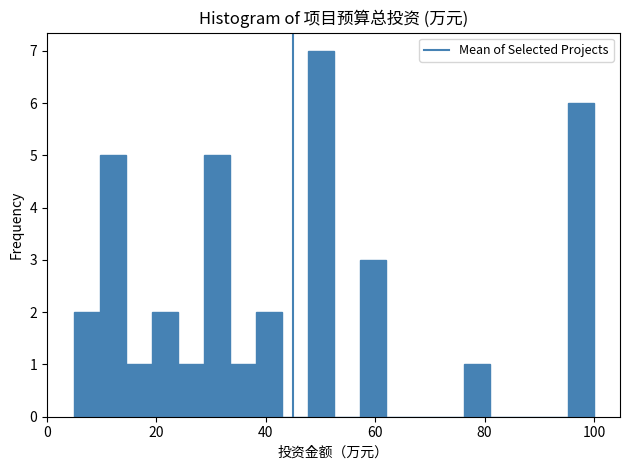

Read against the x-axis, roughly where is the centre of the tallest bar?

50